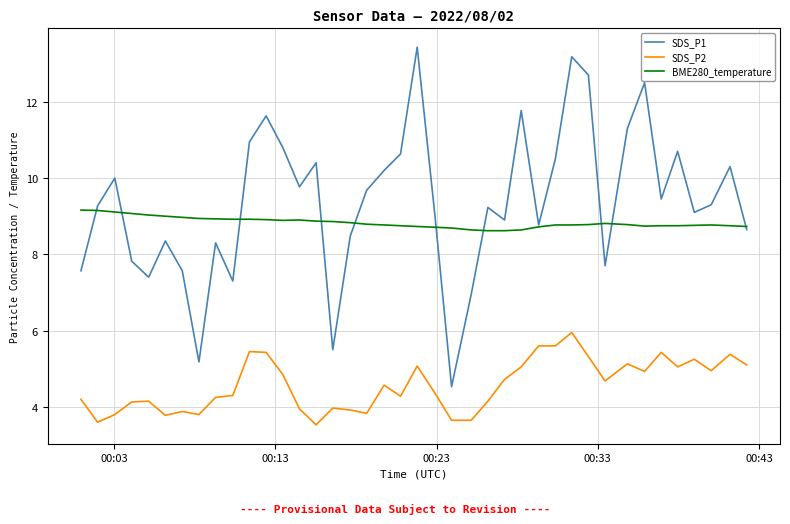

Which series has the largest total across all categories?

SDS_P1